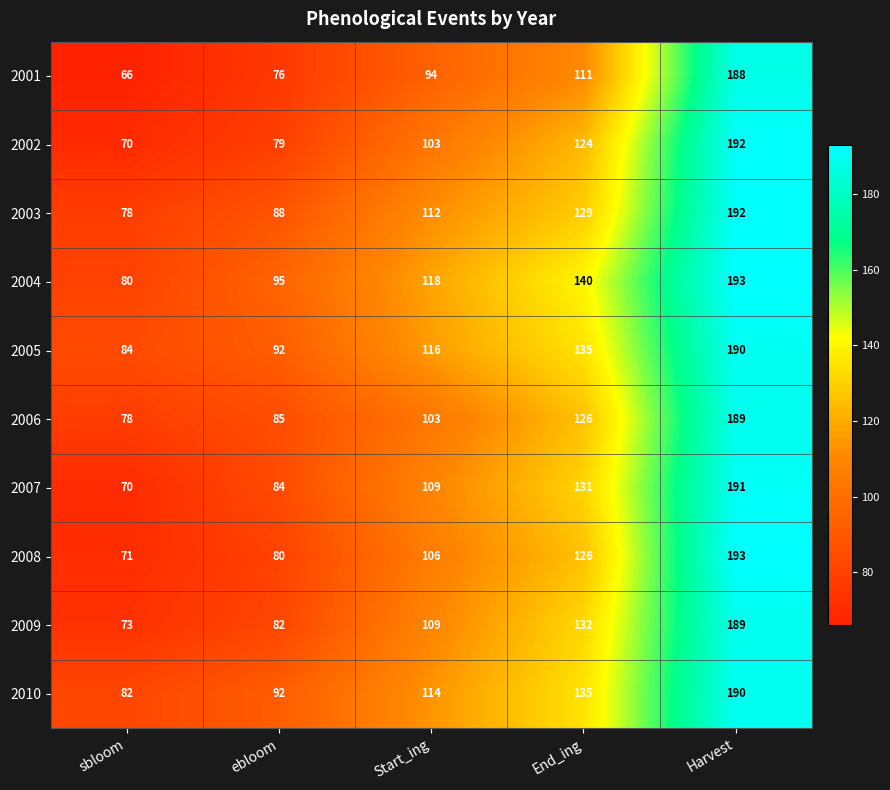

What is the difference between the maximum and minimum values in the 2010 series?

108